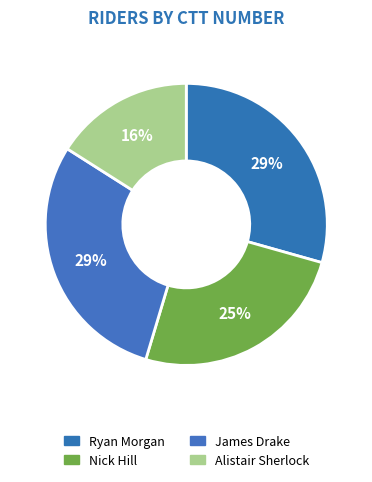

What is the smallest slice in the pie chart?

Alistair Sherlock